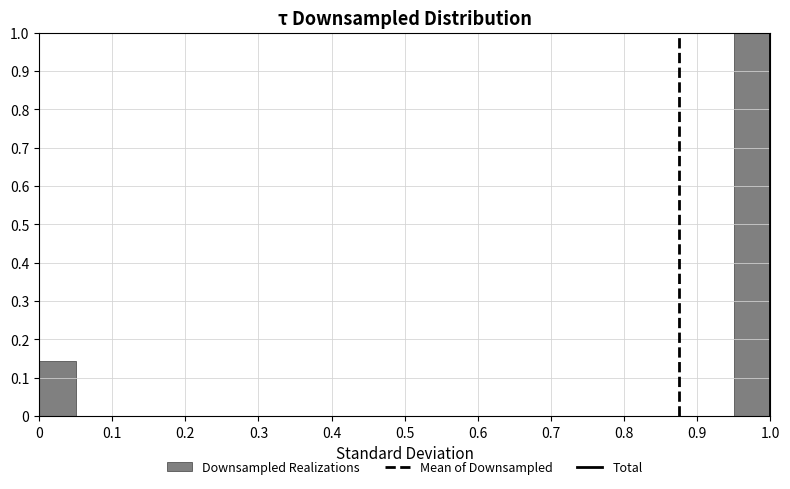

Reading left to right, transcribe this chart: for each bar, give the range it covers on the x-axis and its height. The values are not printed on the chart, so give them approximately, as read against the axis.

0.00 to 0.05: 0.14
0.05 to 0.10: 0
0.10 to 0.15: 0
0.15 to 0.20: 0
0.20 to 0.25: 0
0.25 to 0.30: 0
0.30 to 0.35: 0
0.35 to 0.40: 0
0.40 to 0.45: 0
0.45 to 0.50: 0
0.50 to 0.55: 0
0.55 to 0.60: 0
0.60 to 0.65: 0
0.65 to 0.70: 0
0.70 to 0.75: 0
0.75 to 0.80: 0
0.80 to 0.85: 0
0.85 to 0.90: 0
0.90 to 0.95: 0
0.95 to 1.00: 1.00